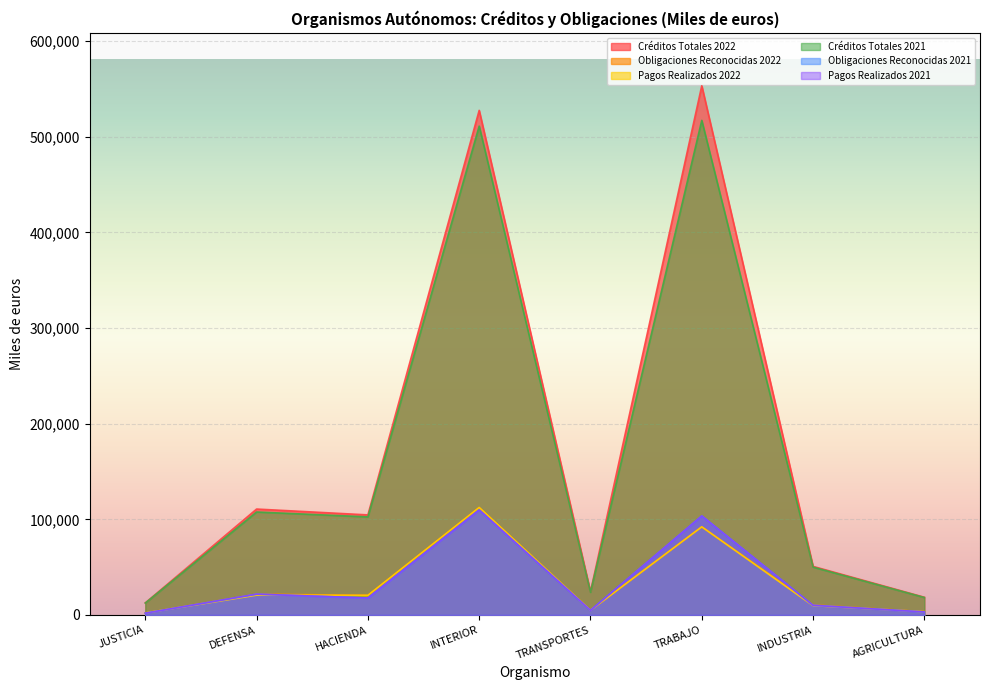

What is the value of the Pagos Realizados 2021 point at the 6th from the left?

103519